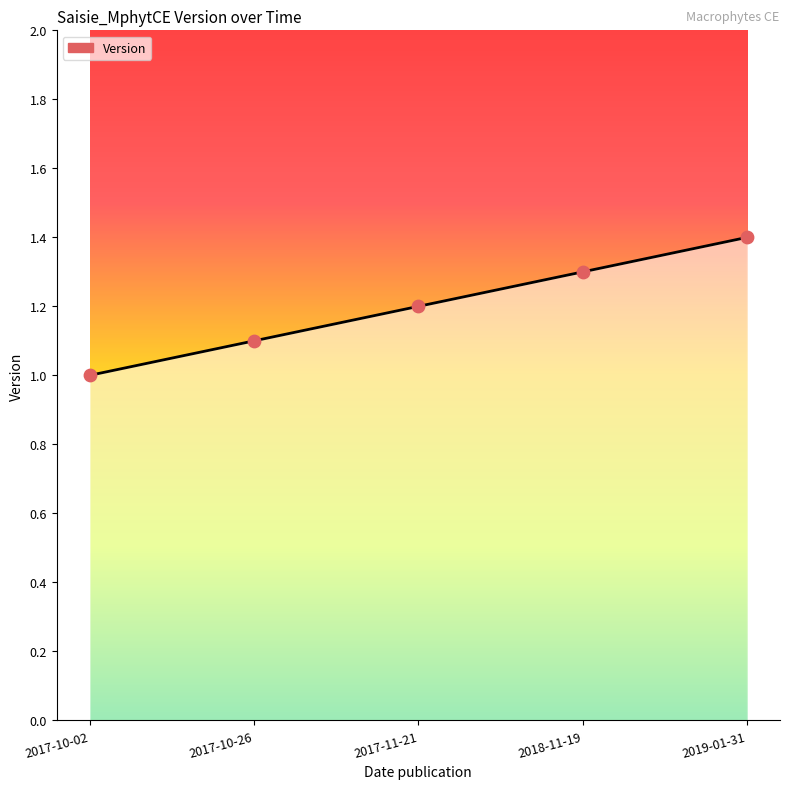

What is the change in value from 2018-11-19 to 2019-01-31?

+0.1